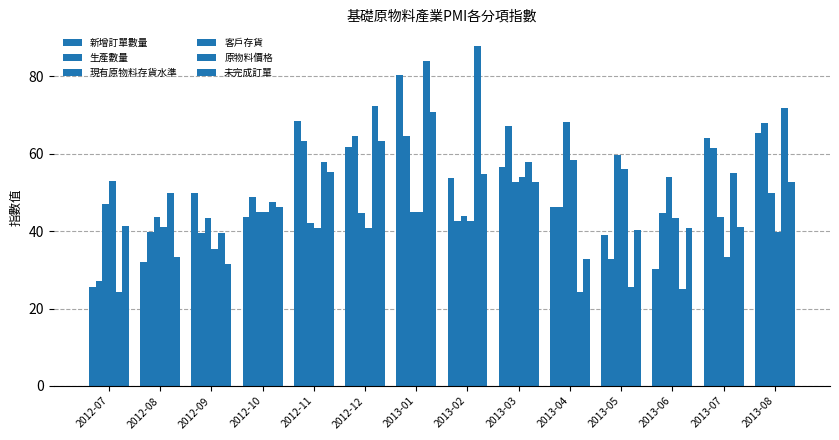

The 生產數量 series shows 42.7 at 2013-02. True or false?

True